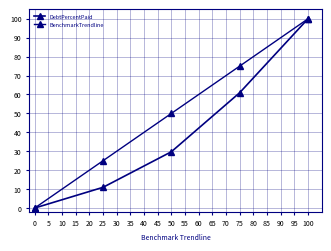

Reading left to right, extract all data points from this chart.

DebtPercentPaid: 0.0	10.9	29.7	60.9	100.0
BenchmarkTrendline: 0.0	25.0	50.0	75.0	100.0